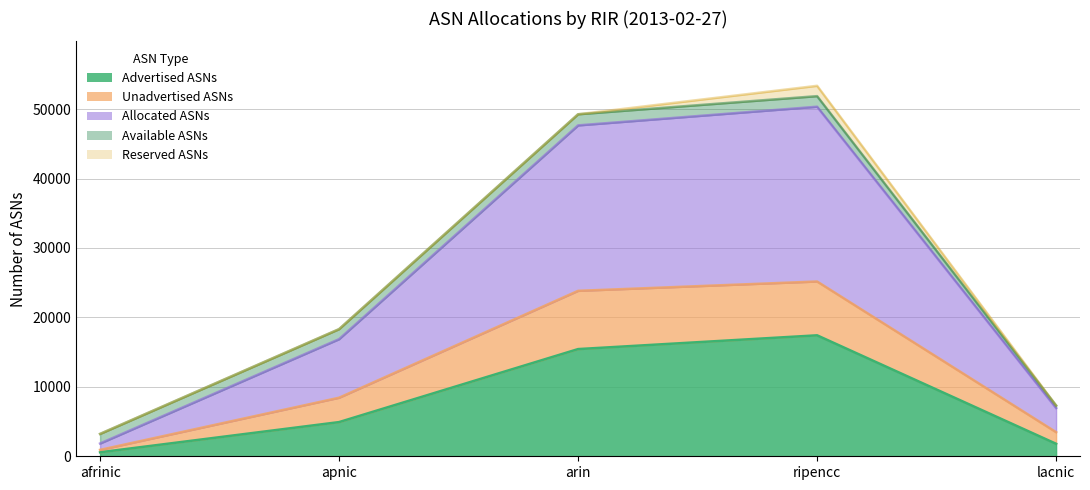

What is the difference between the maximum and second lowest values in the Advertised ASNs series?

15622